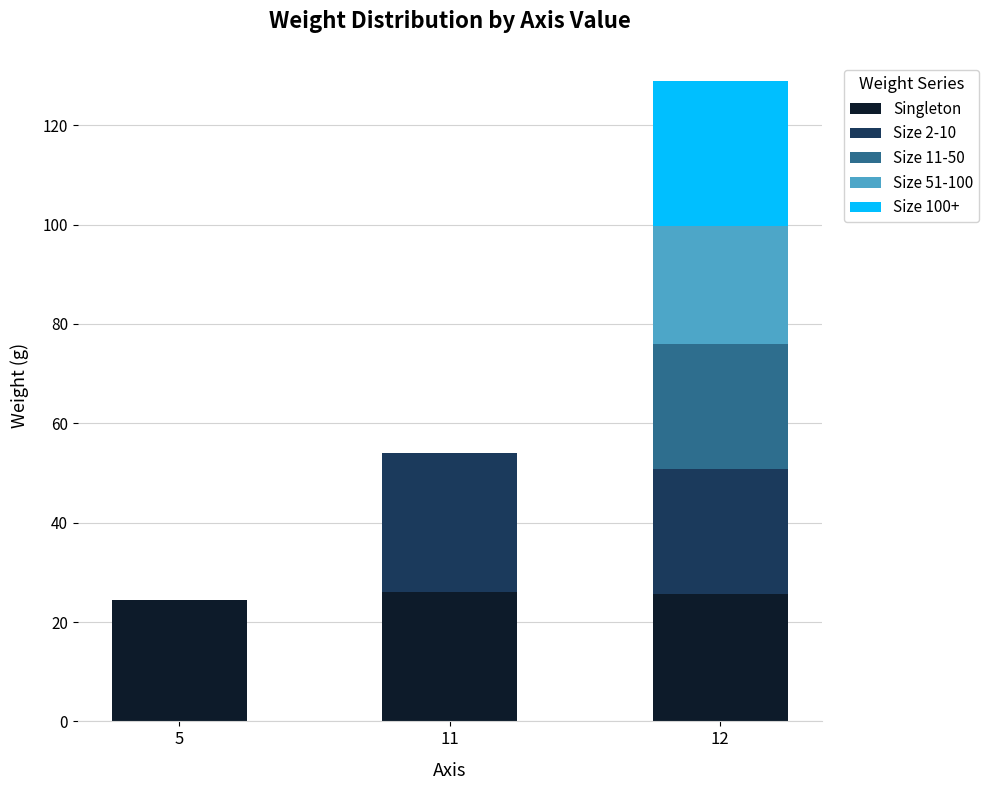

Does the chart contain stacked bars?

Yes